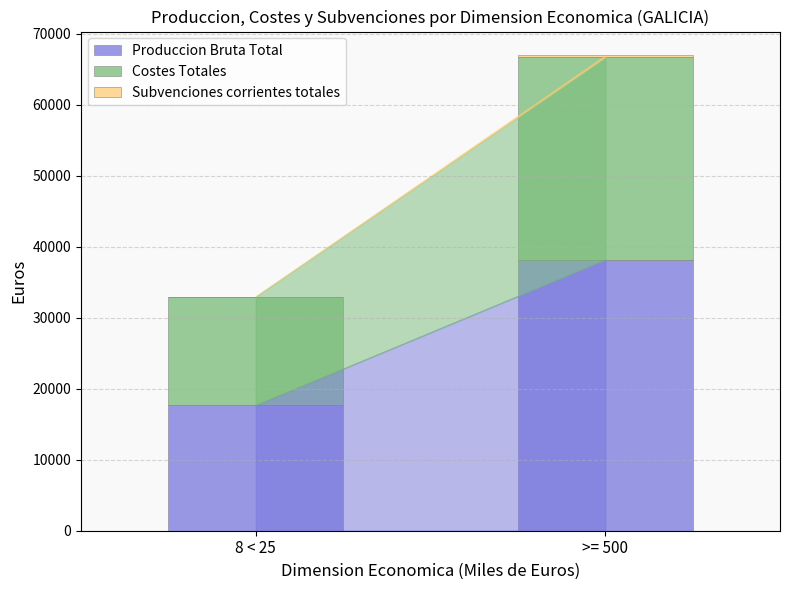

Are the bars grouped side by side (vs. stacked)?

No